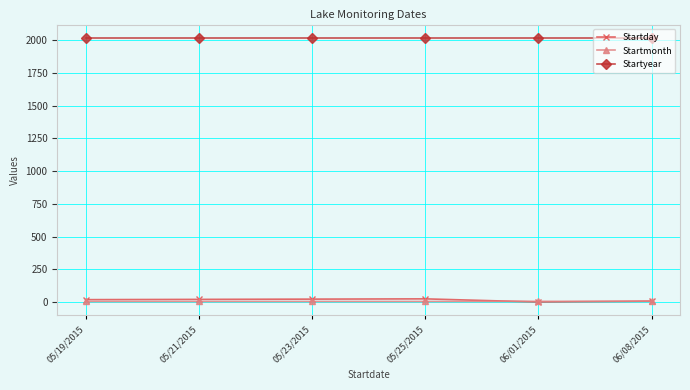

At how many categories does at least one series exceed 1932?

6